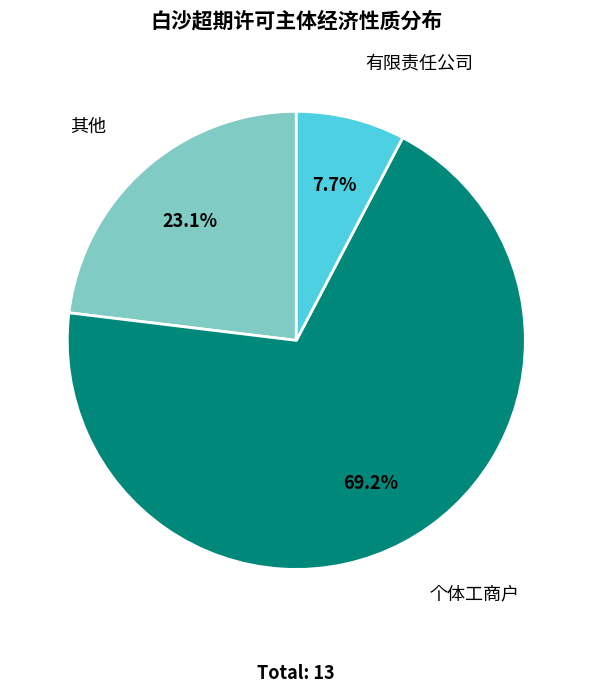

Rank the categories by value from highest to lowest.

个体工商户, 其他, 有限责任公司